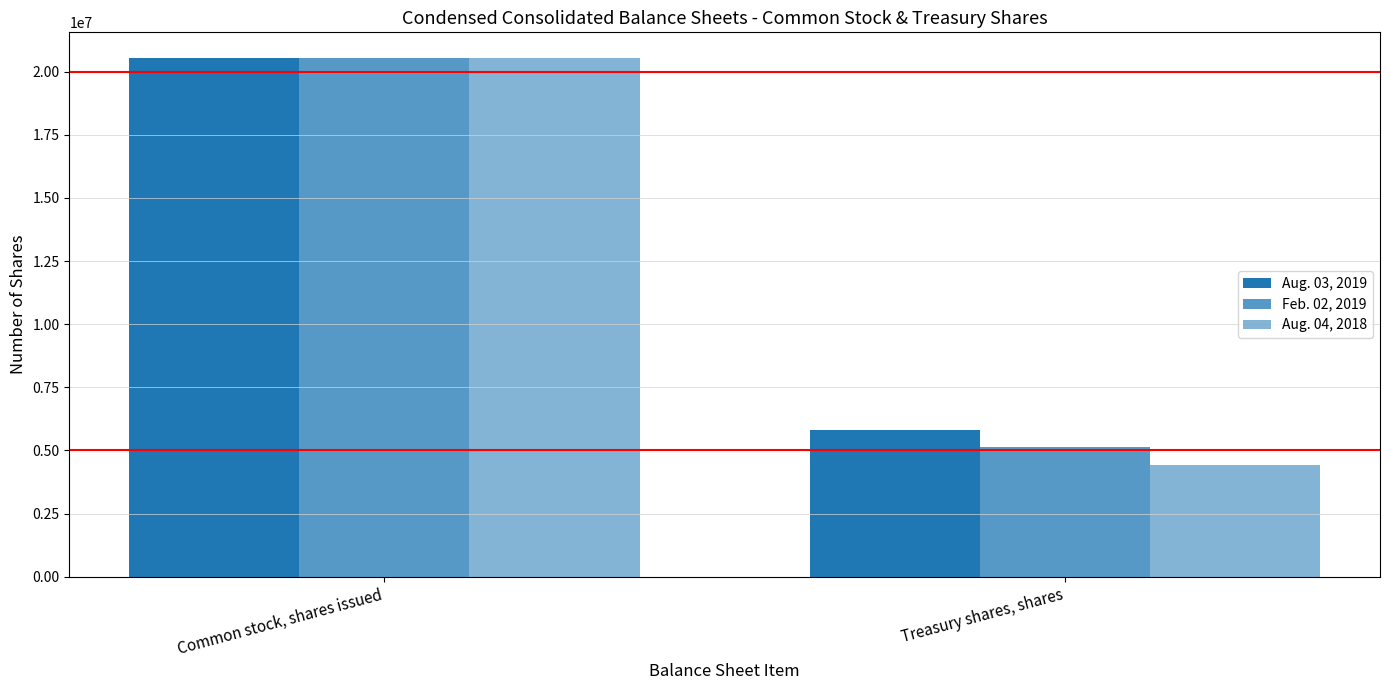

At Common stock, shares issued, list the series in order from smallest to largest.

Aug. 03, 2019, Feb. 02, 2019, Aug. 04, 2018